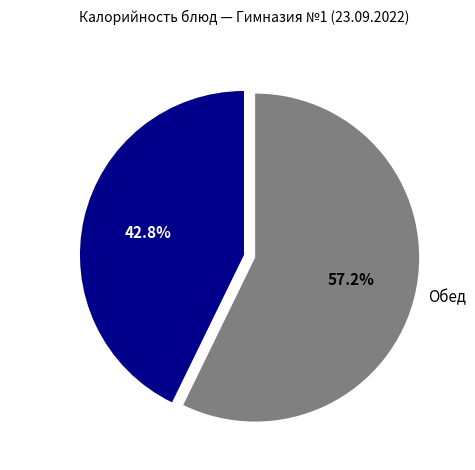

What percentage do Обед and Завтрак together represent?

100.0%